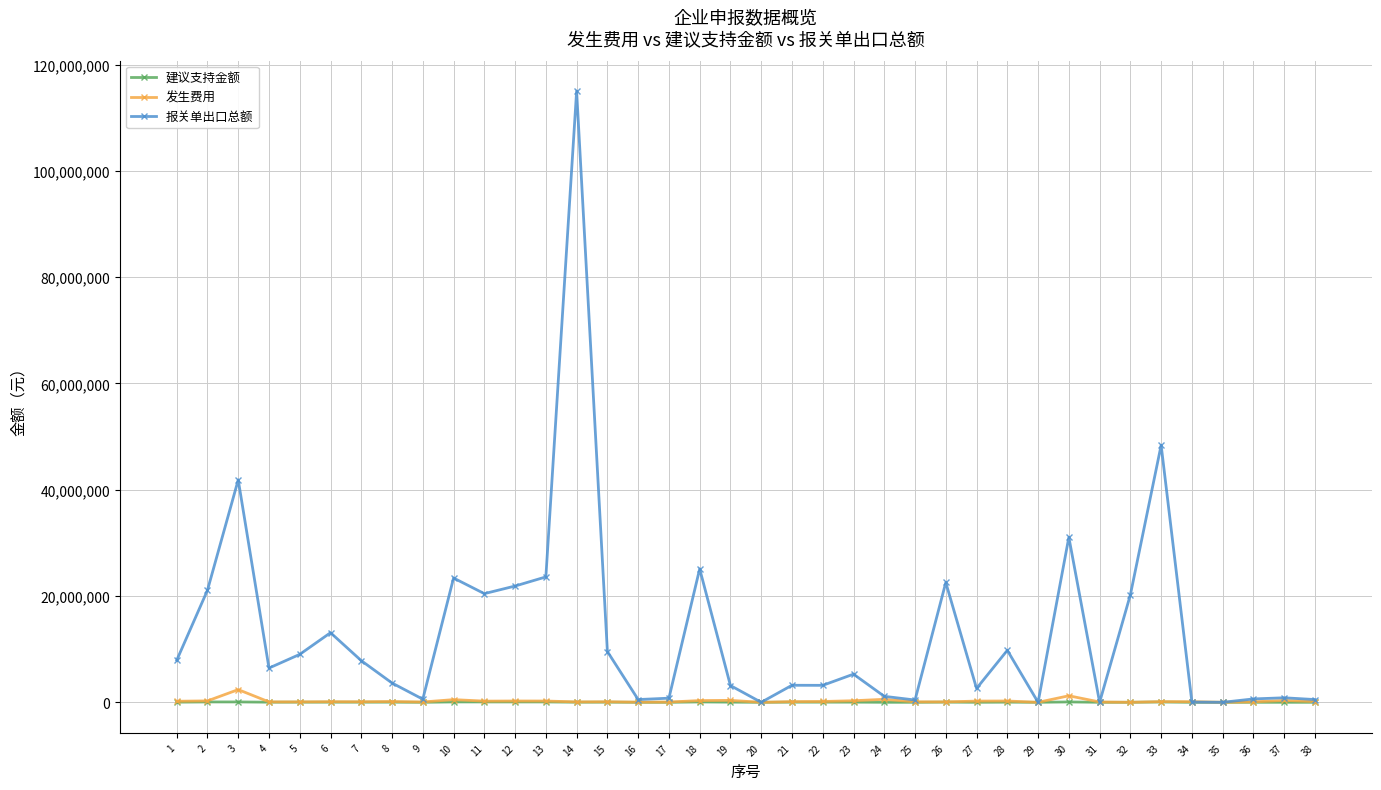

At which category does 报关单出口总额 reach its first local valley?

4